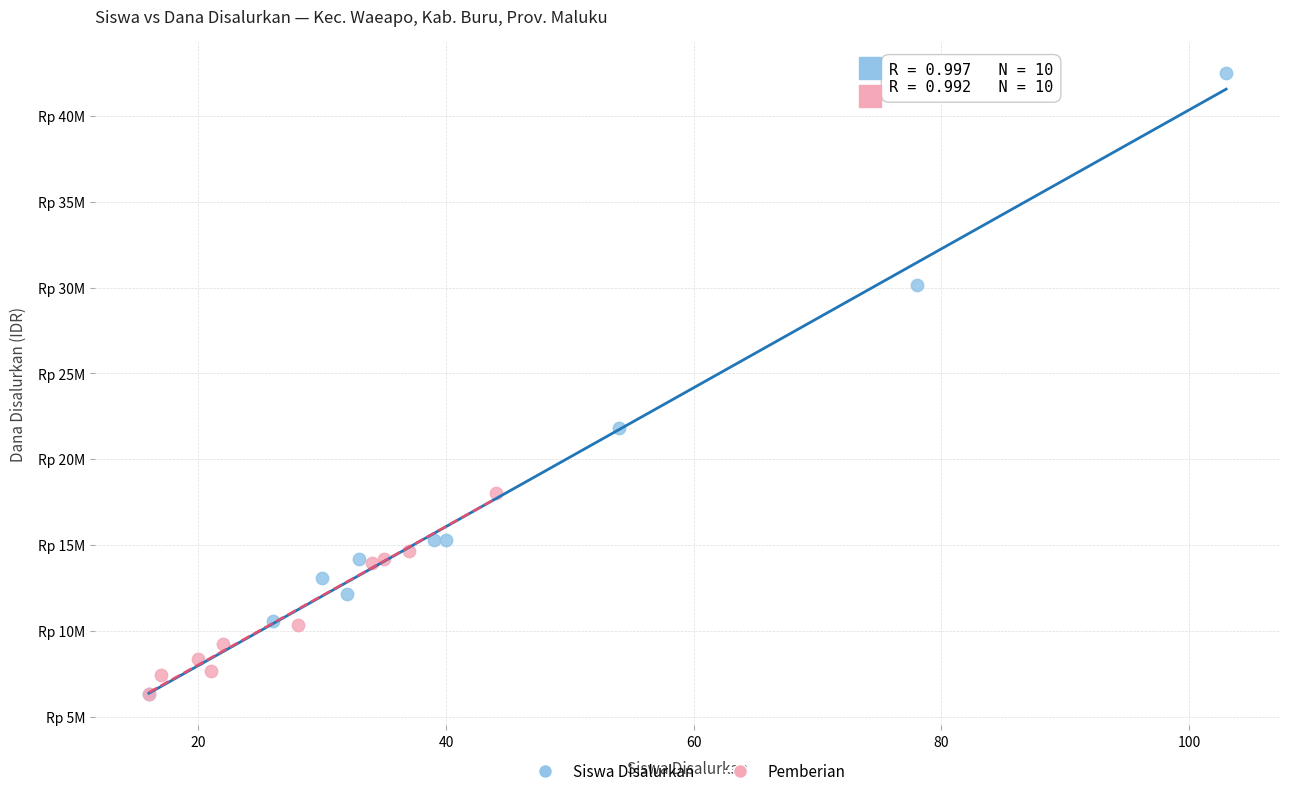

Which series has the largest Y range (max minus min)?

Siswa Disalurkan